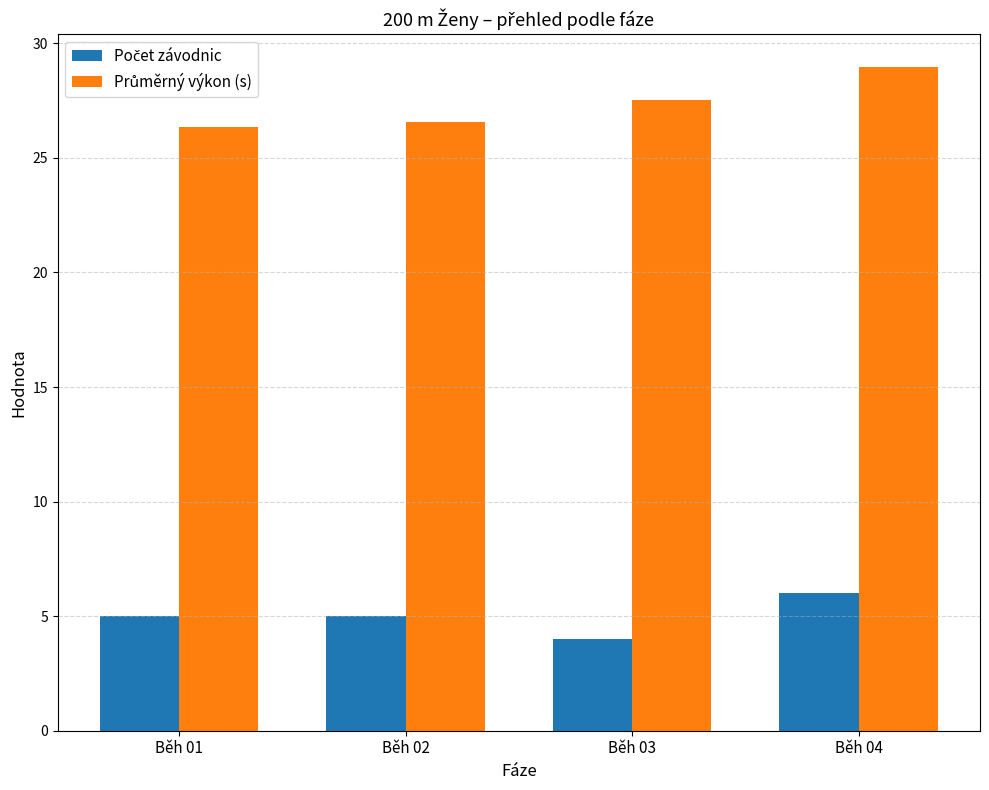

At how many categories does at least one series exceed 8?

4